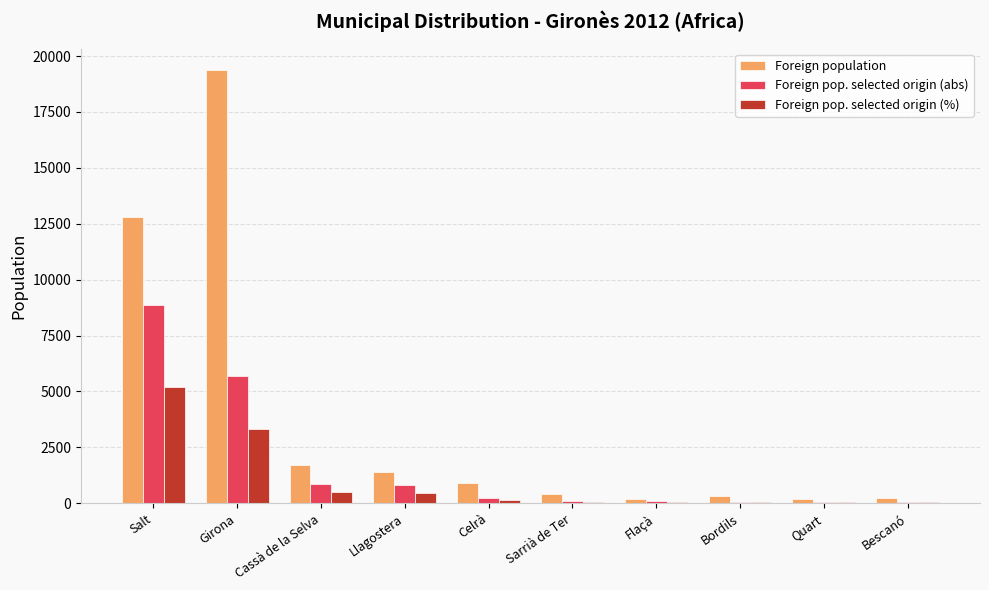

What is the sum of all Foreign pop. selected origin (%) values?

9888